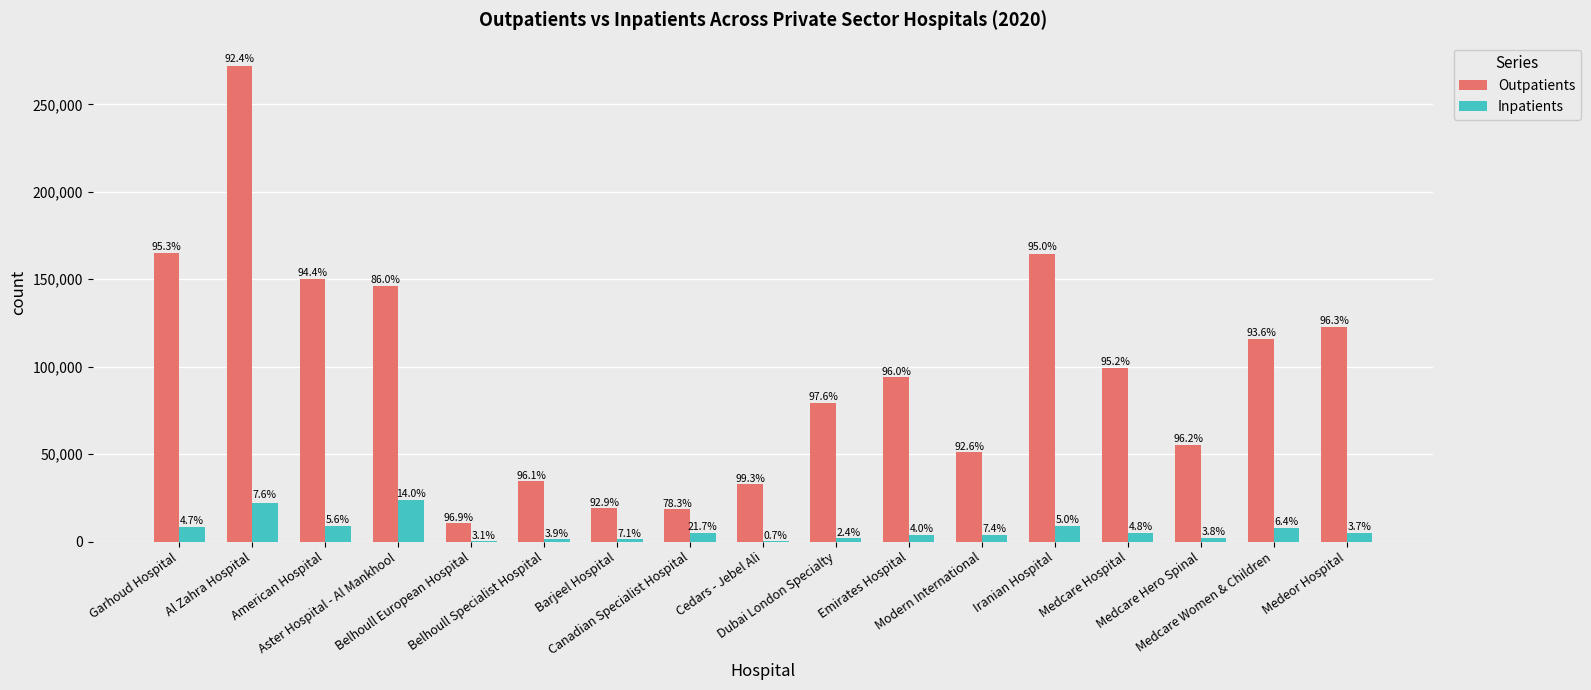

Which category has the highest value across all series?

Al Zahra Hospital